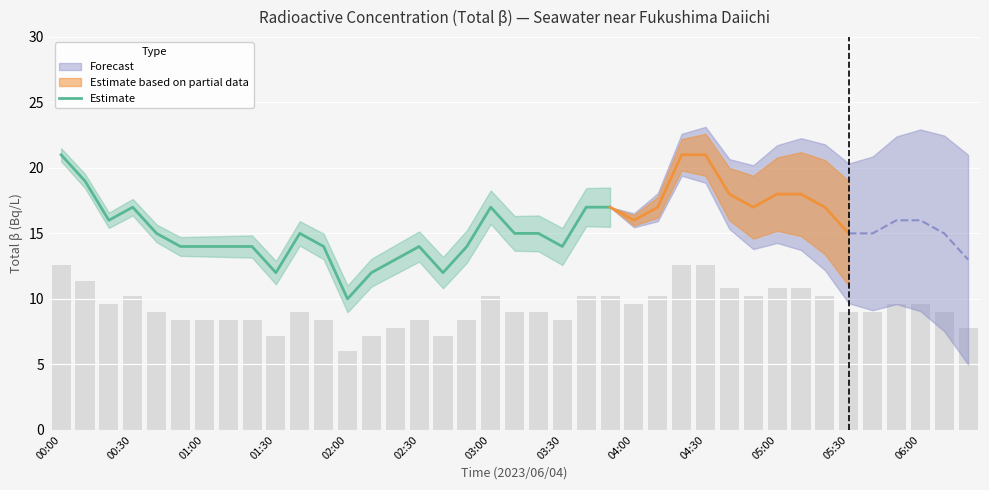

The value at 16 is 12. True or false?

True